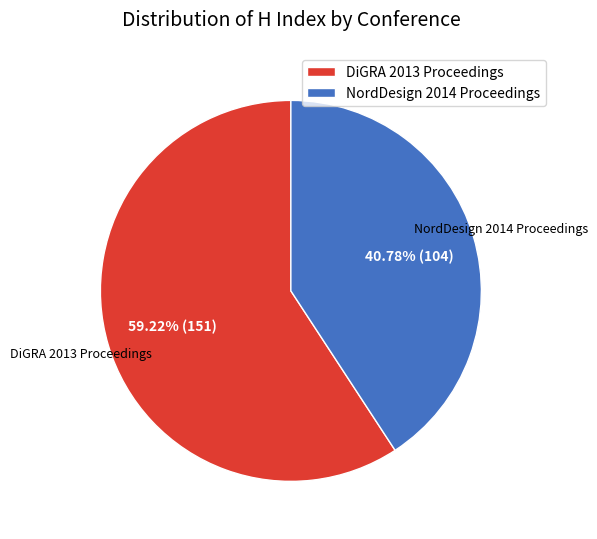

Does any single category account for the majority?

Yes